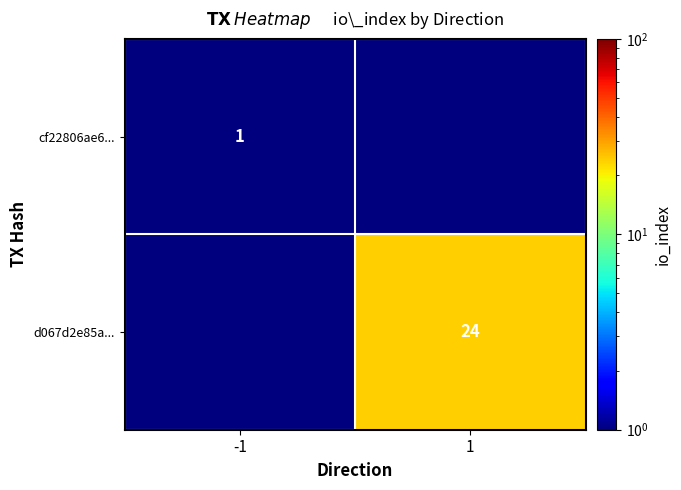

Is it true that cf22806ae6... equals 1.0 at -1?

True